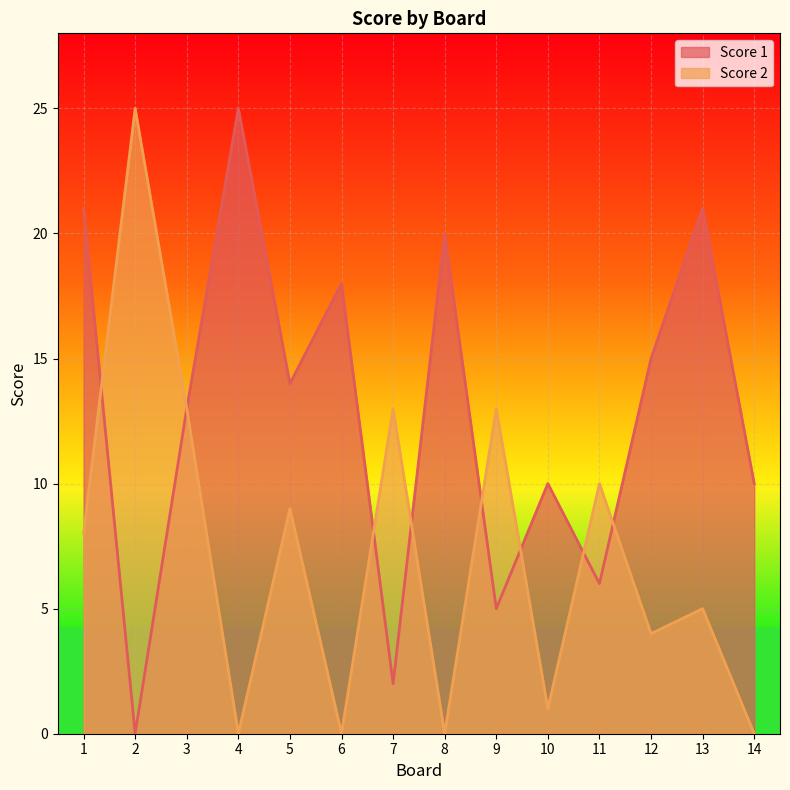

What is the value of the Score 1 point at the 4th from the left?

25